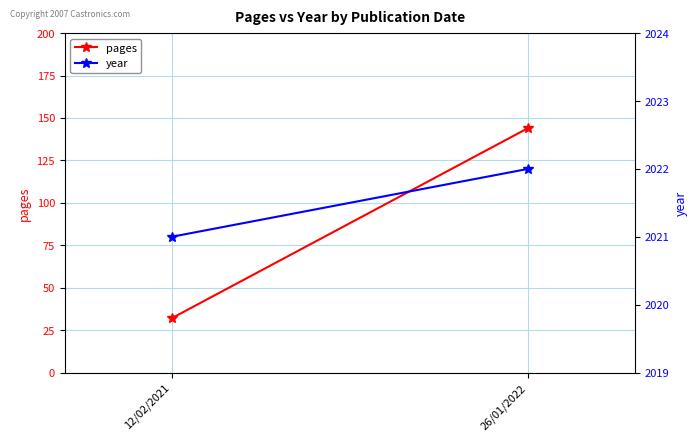

Which series changed the most between 12/02/2021 and 26/01/2022?

pages